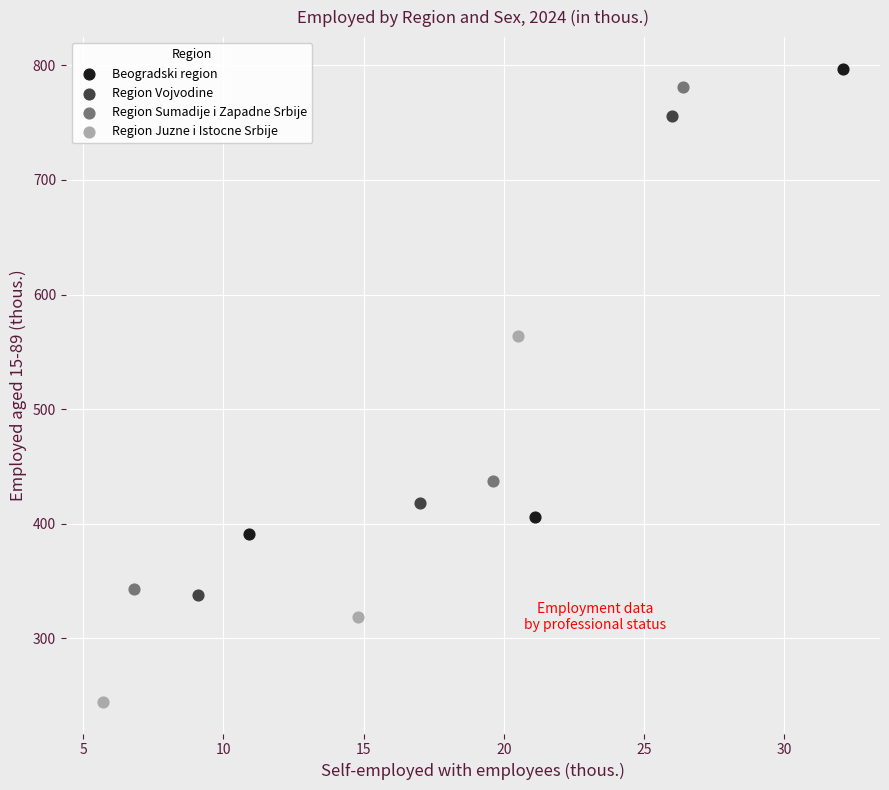

What are all the series names shown in the legend?

Beogradski region, Region Vojvodine, Region Sumadije i Zapadne Srbije, Region Juzne i Istocne Srbije